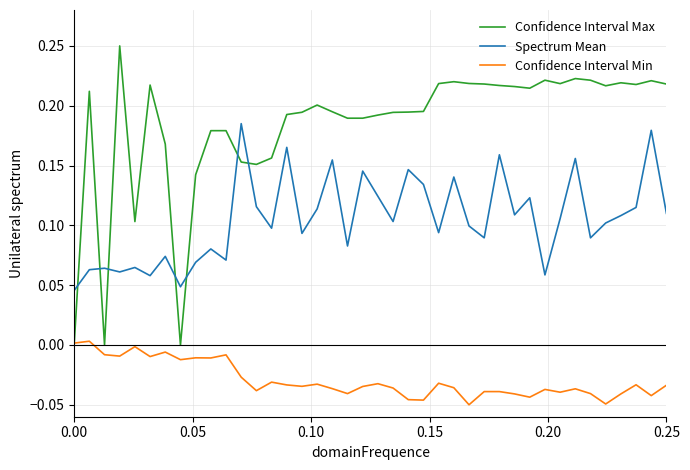

Rank the series by their maximum value, from highest to lowest.

Confidence Interval Max, Spectrum Mean, Confidence Interval Min